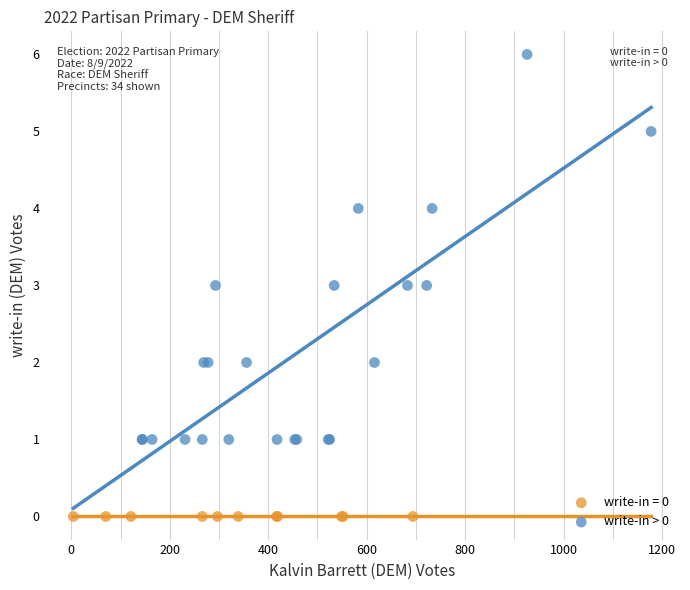

Which series contains the highest Y value?

write-in > 0